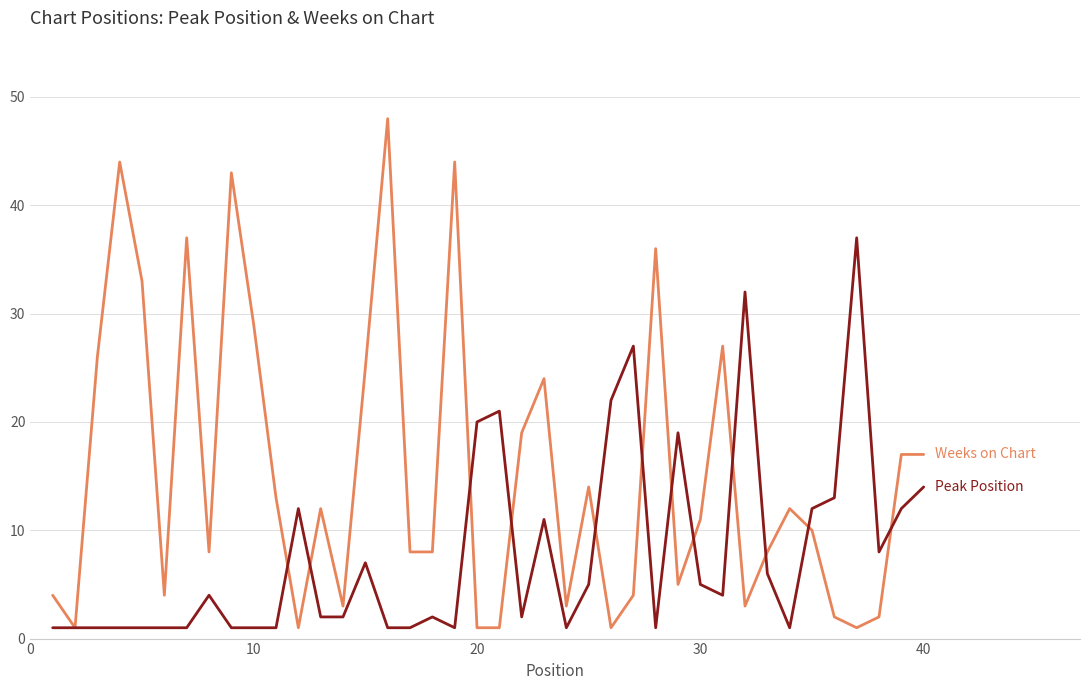

What is the maximum value shown in the chart?

48